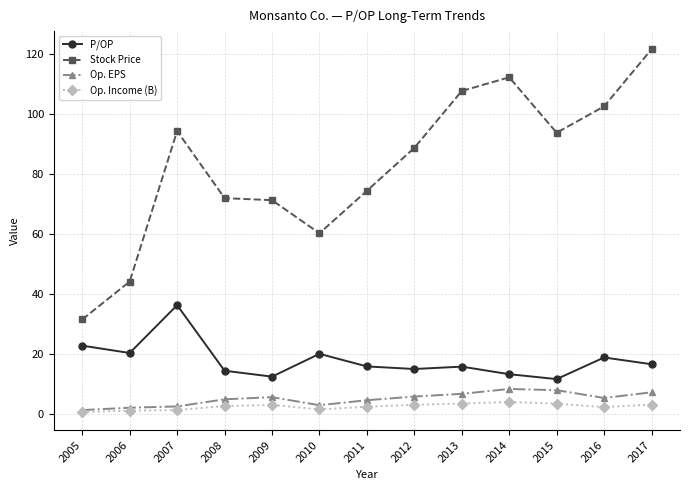

What is the highest value of the Stock Price series?

121.5